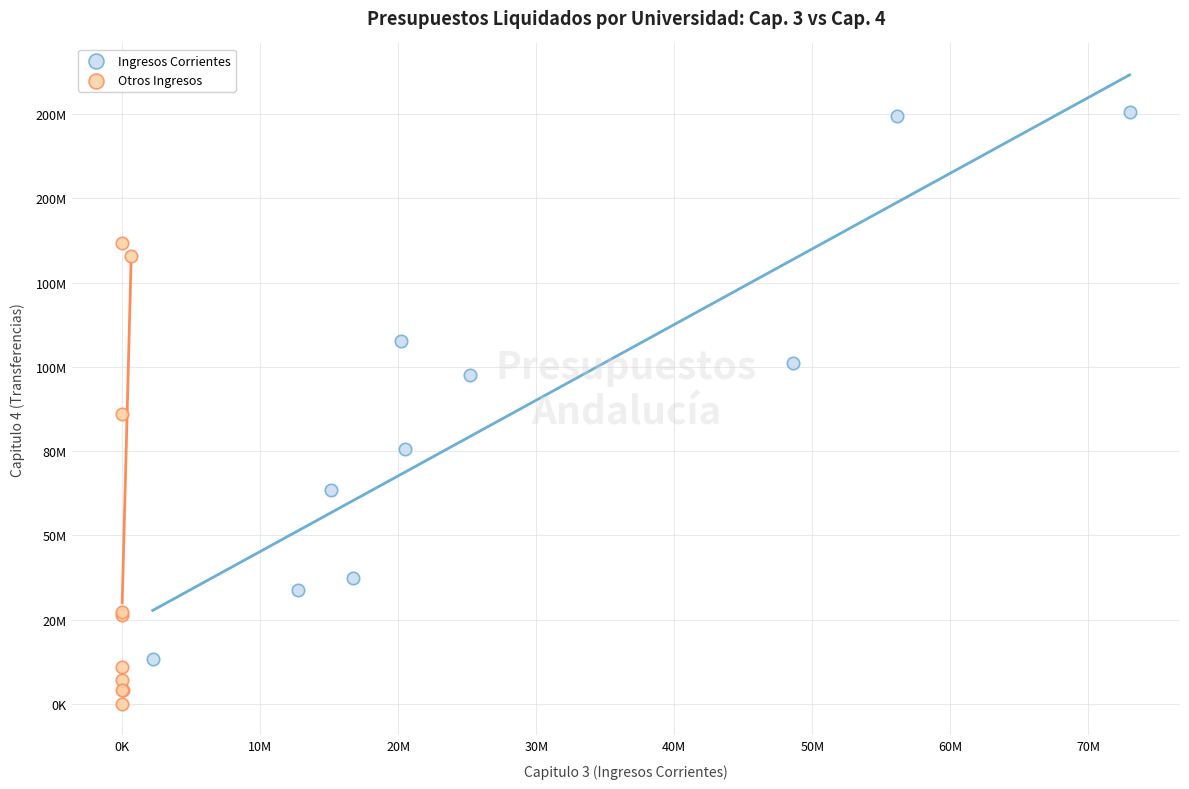

Which series contains the highest Y value?

Ingresos Corrientes